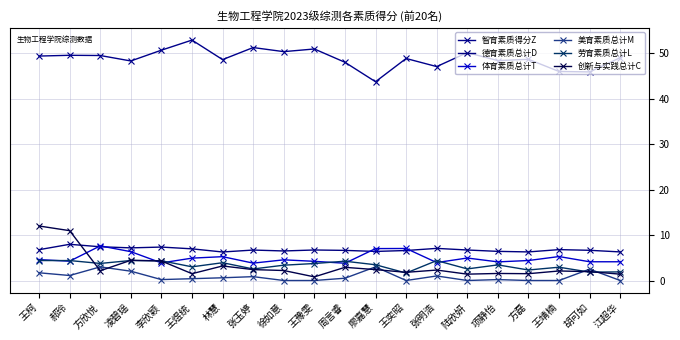

At 王豫雯, list the series in order from largest to smallest.

智育素质得分Z, 德育素质总计D, 体育素质总计T, 劳育素质总计L, 创新与实践总计C, 美育素质总计M